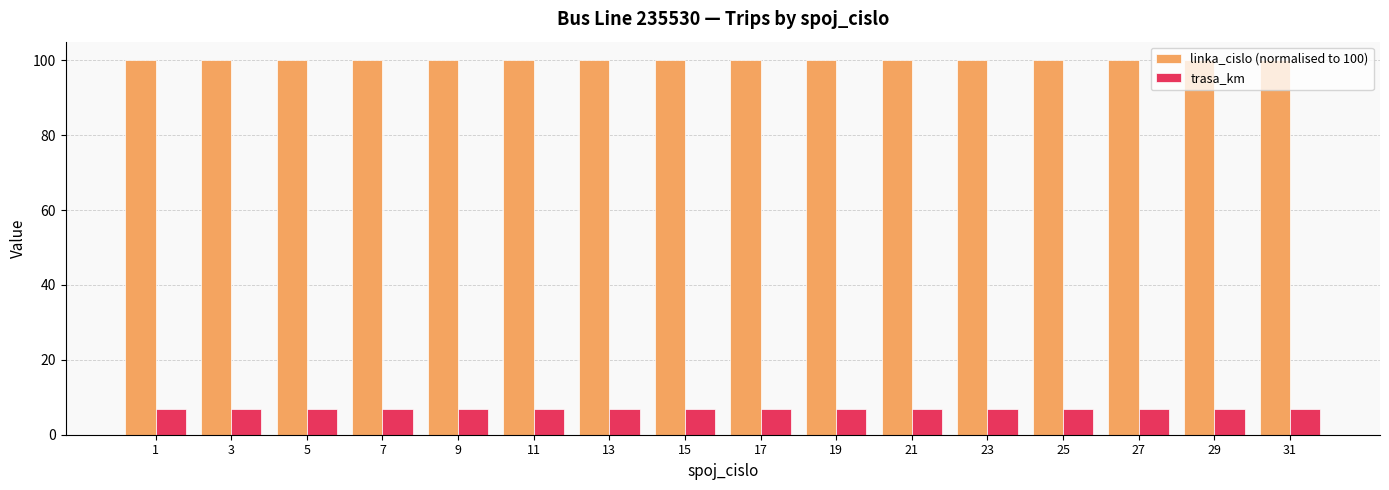

What is the minimum value for trasa_km?

7